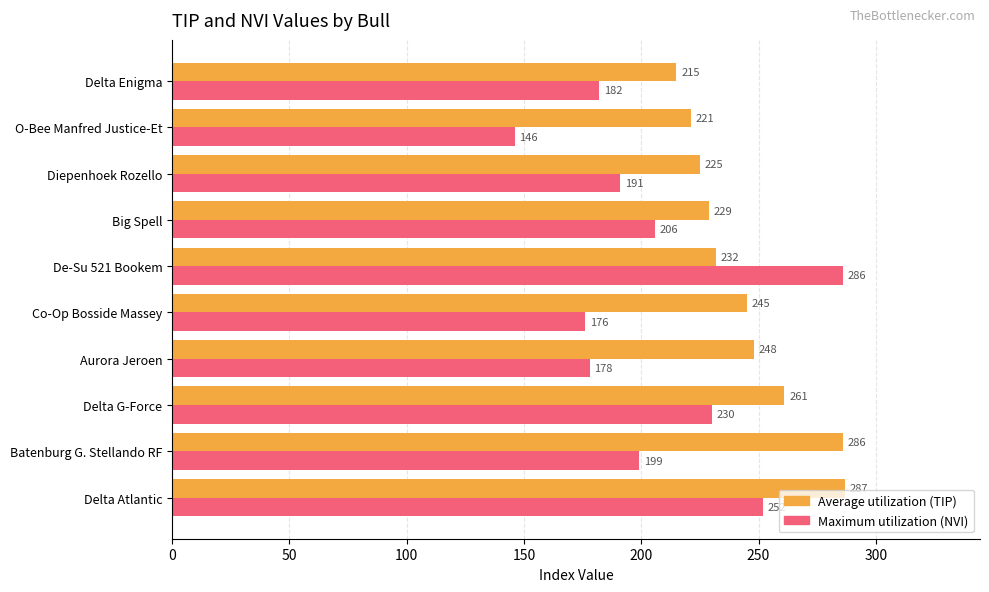

List the series in order of their peak value, lowest first.

Maximum utilization (NVI), Average utilization (TIP)